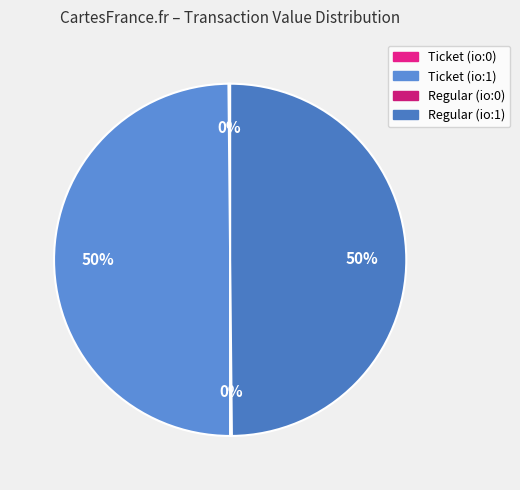

To the nearest percent, what is the difference between the largest and smallest slice percentages?

50%